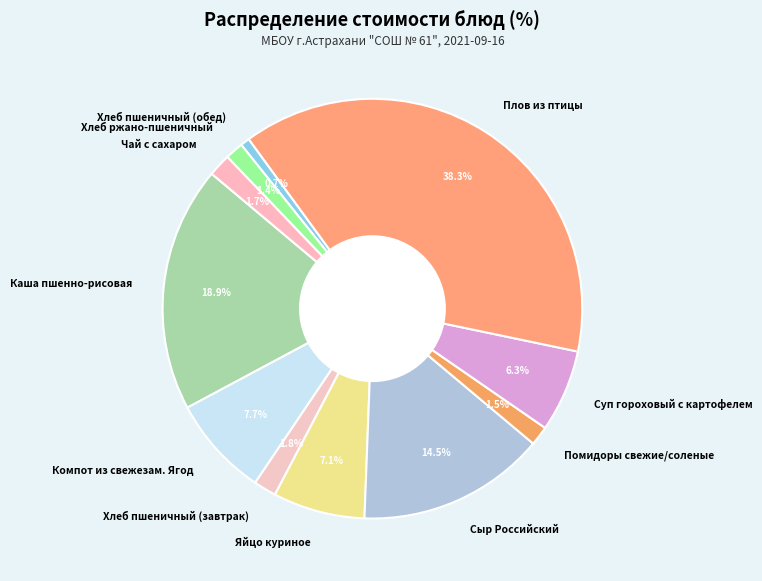

To the nearest percent, what portion does Плов из птицы represent?

38%